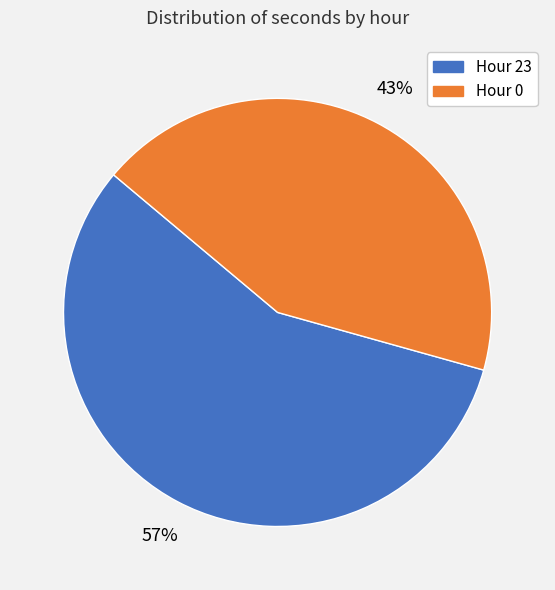

What is the ratio of the value at Hour 0 to the value at Hour 23?

0.8